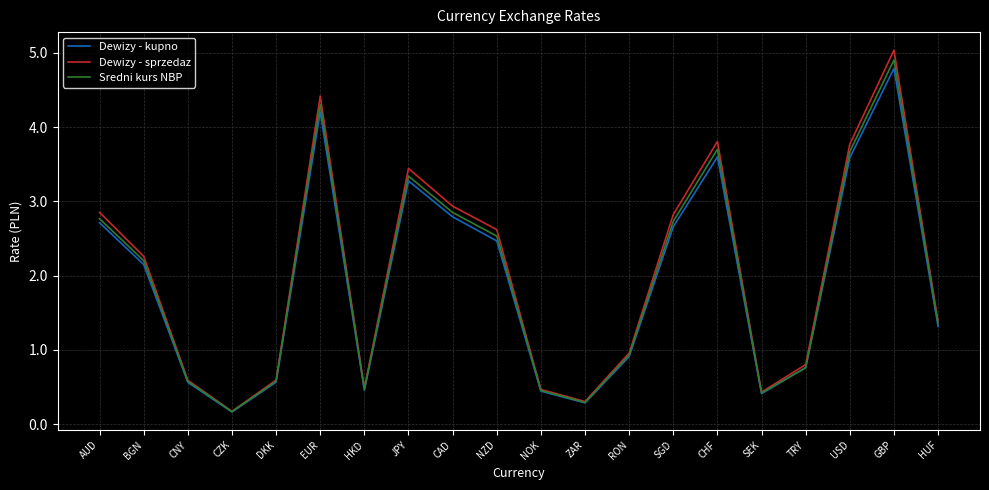

Where is the first local maximum for Dewizy - sprzedaz?

EUR